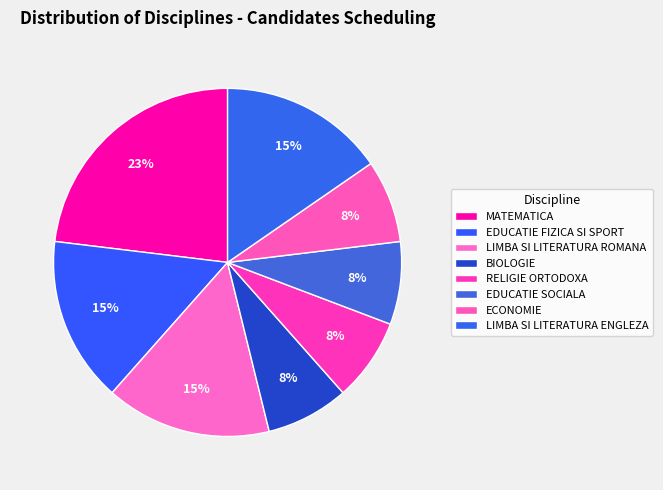

How many slices are in this pie chart?

8